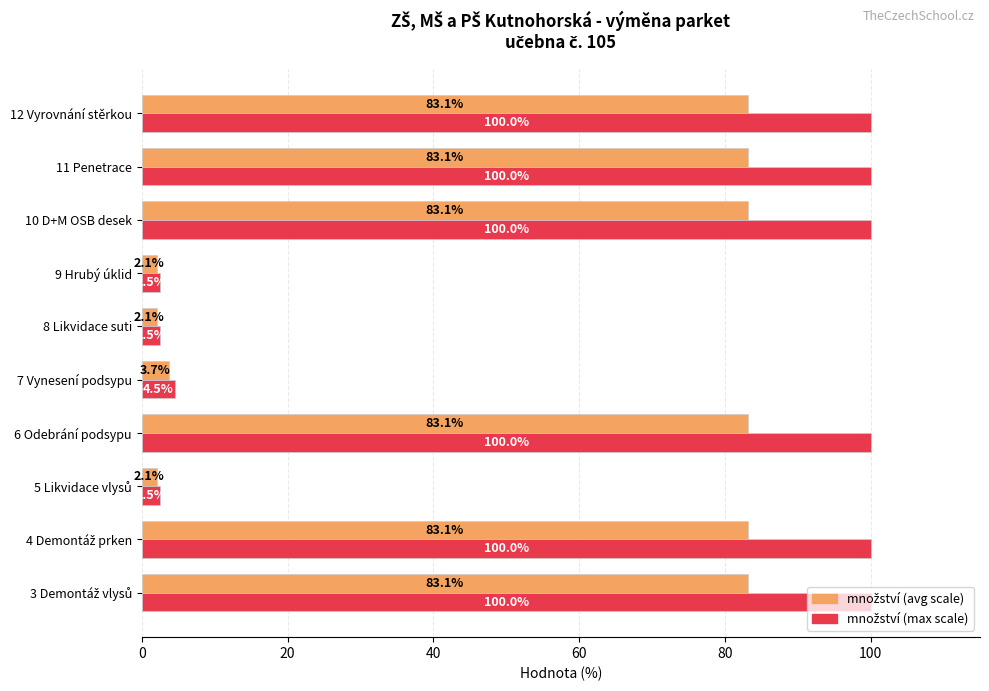

What is the difference between the highest and lowest values at 6 Odebrání podsypu?

16.9